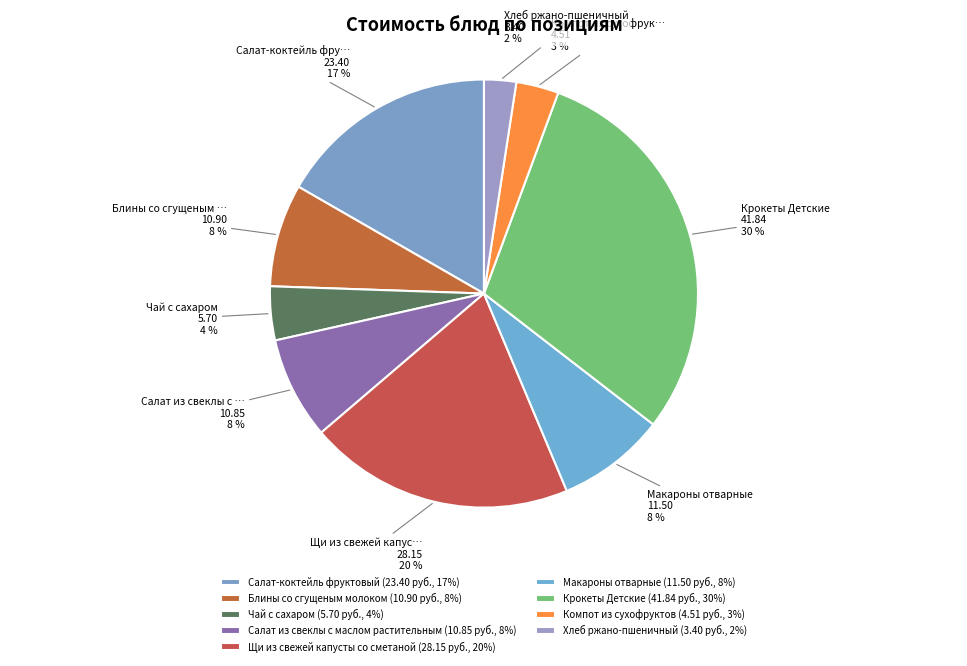

Is there a majority slice in this chart?

No